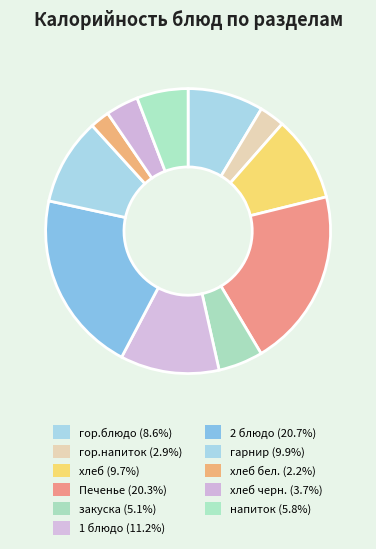

Rank the categories by value from highest to lowest.

2 блюдо, Печенье, 1 блюдо, гарнир, хлеб, гор.блюдо, напиток, закуска, хлеб черн., гор.напиток, хлеб бел.